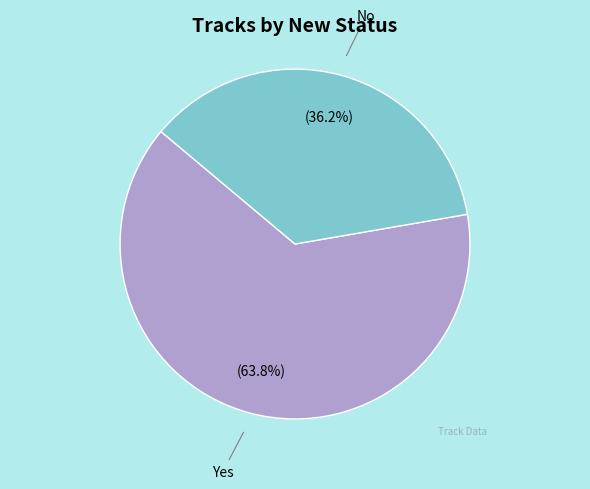

Is there a majority slice in this chart?

Yes